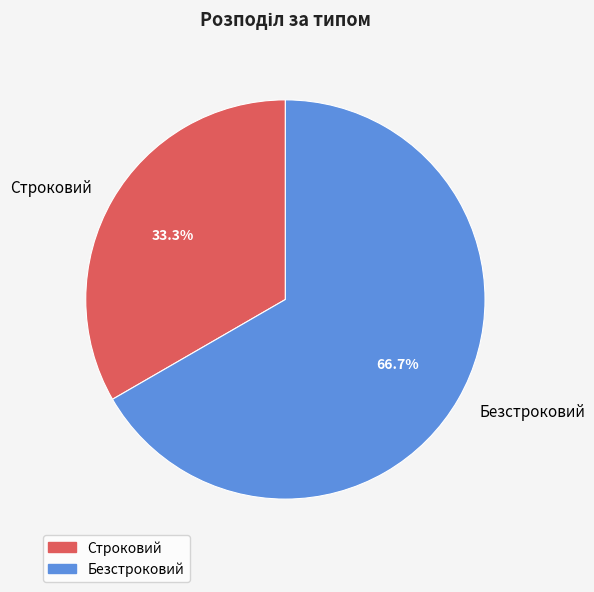

Does Безстроковий represent more than half of the total?

Yes